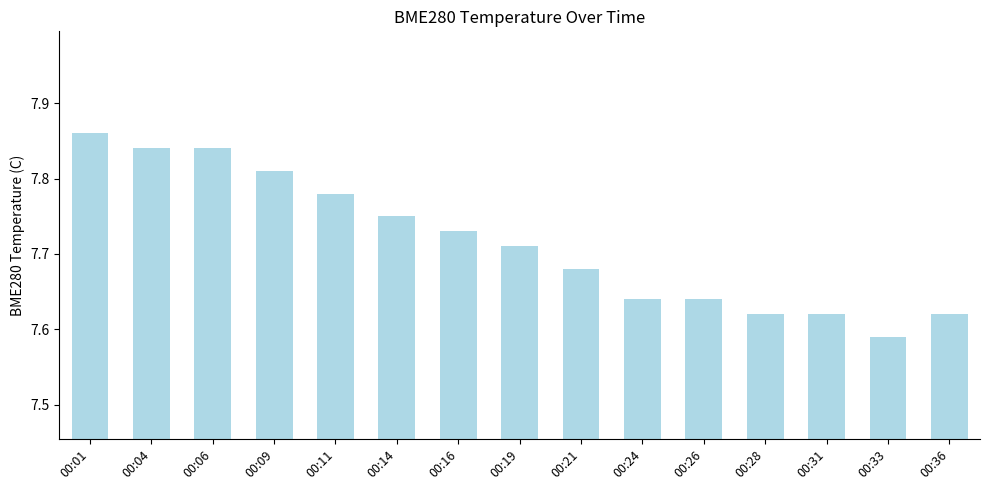

Which category has the highest value across all series?

00:01